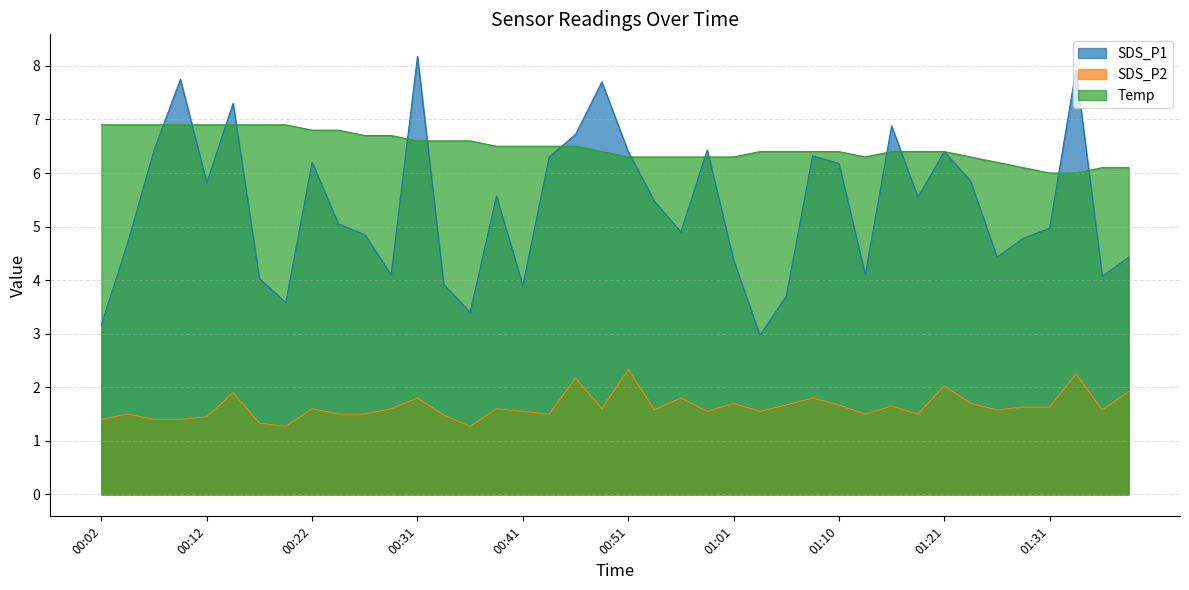

List the series in order of their overall mean, highest first.

Temp, SDS_P1, SDS_P2